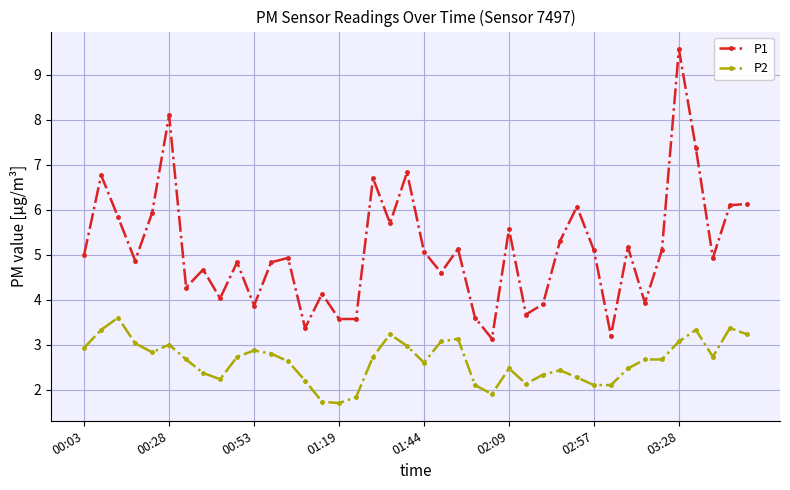

Reading left to right, list all the values displayed in this chart.

P1: 5.0	6.8	5.8	4.9	5.9	8.1	4.3	4.7	4.0	4.8	3.9	4.8	4.9	3.4	4.1	3.6	3.6	6.7	5.7	6.8	5.1	4.6	5.1	3.6	3.1	5.6	3.7	3.9	5.3	6.1	5.1	3.2	5.2	3.9	5.1	9.6	7.4	4.9	6.1	6.1
P2: 2.9	3.3	3.6	3.0	2.8	3.0	2.7	2.4	2.2	2.7	2.9	2.8	2.6	2.2	1.7	1.7	1.8	2.7	3.2	3.0	2.6	3.1	3.1	2.1	1.9	2.5	2.1	2.3	2.4	2.3	2.1	2.1	2.5	2.7	2.7	3.1	3.3	2.7	3.4	3.2